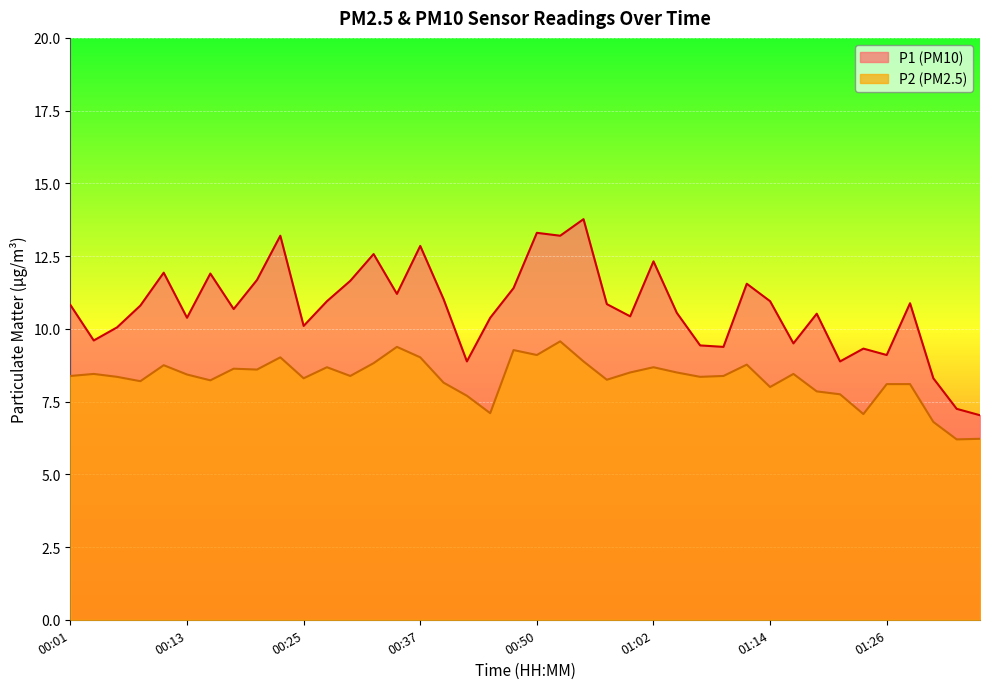

Is it true that P2 equals 11.2 at 00:18?

False